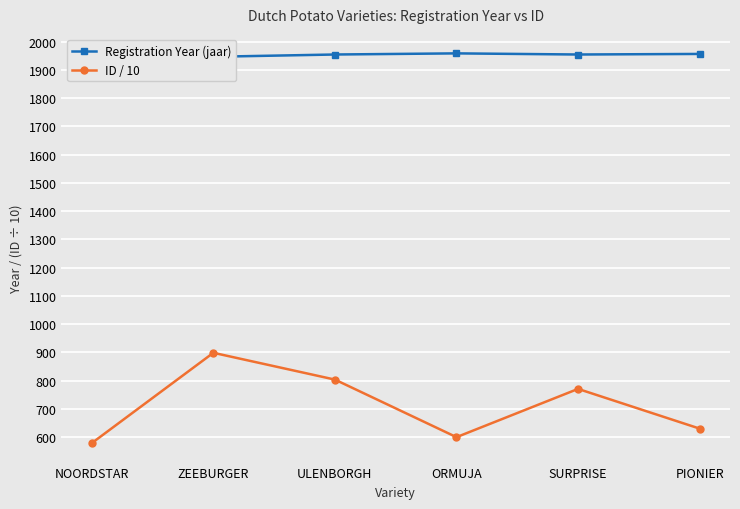

Rank the series by their average value, from lowest to highest.

ID / 10, Registration Year (jaar)